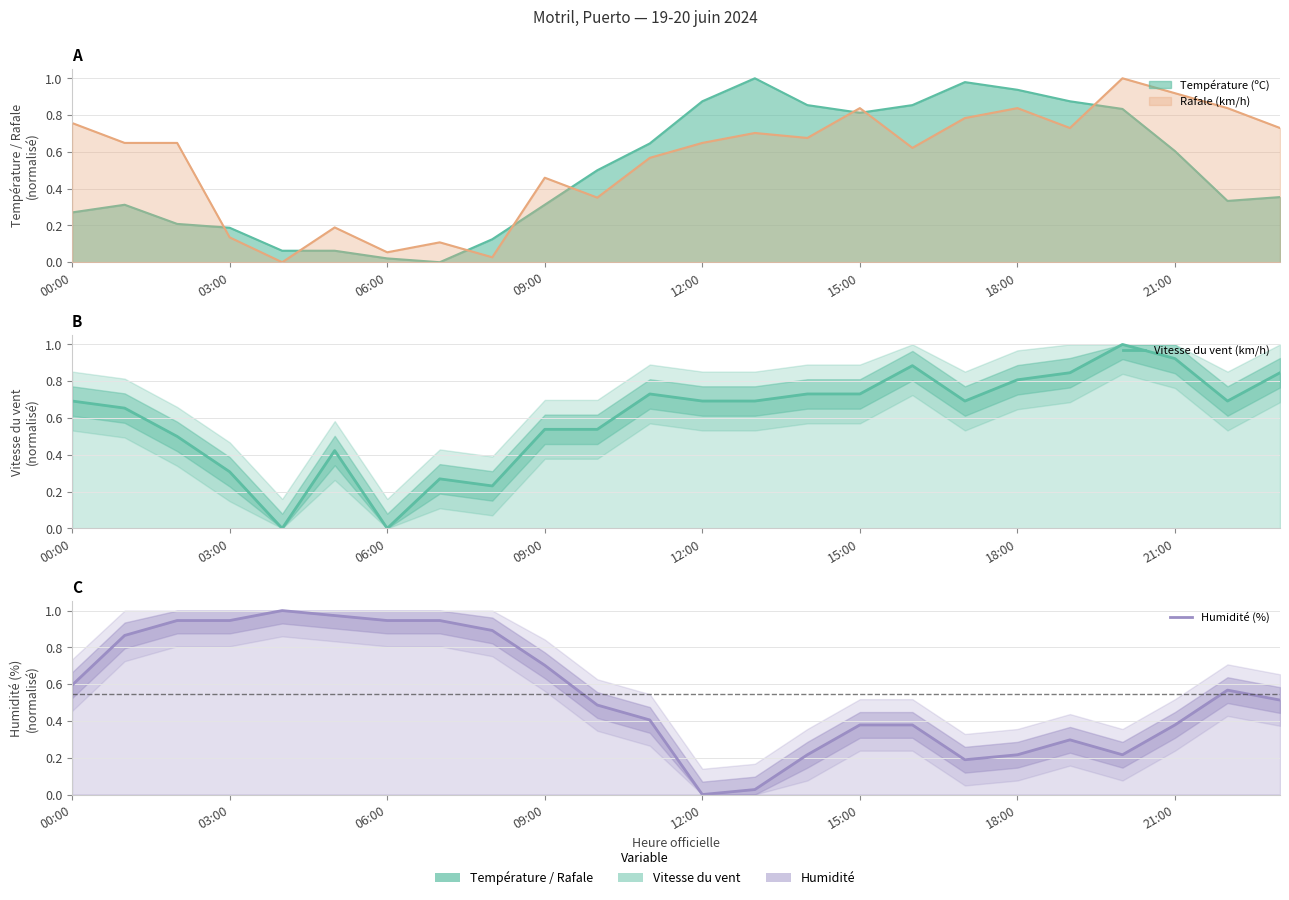

Which series has the widest spread of values?

Humidité (%)